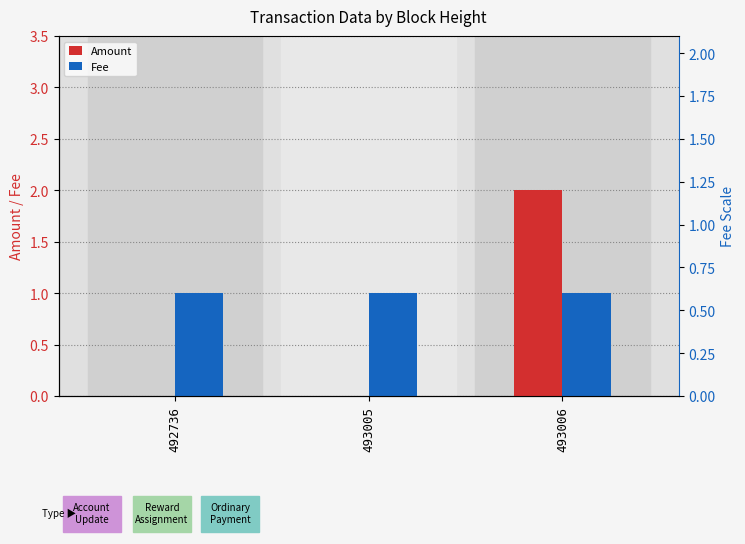

Reading left to right, list all the values displayed in this chart.

Amount: 492736=0	493005=0	493006=2
Fee: 492736=1	493005=1	493006=1